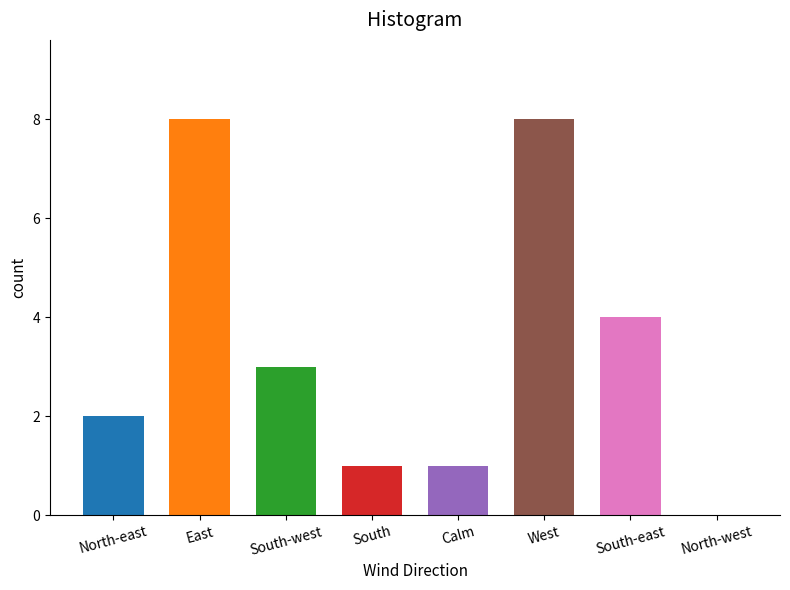

The value at South-east is 4. True or false?

True